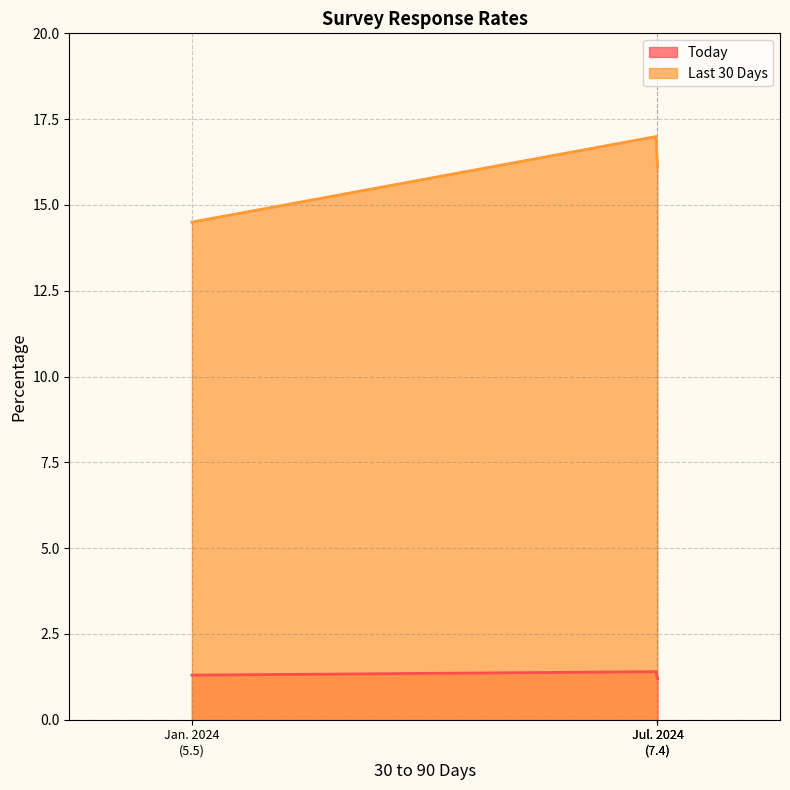

What is the maximum value shown in the chart?

17.0